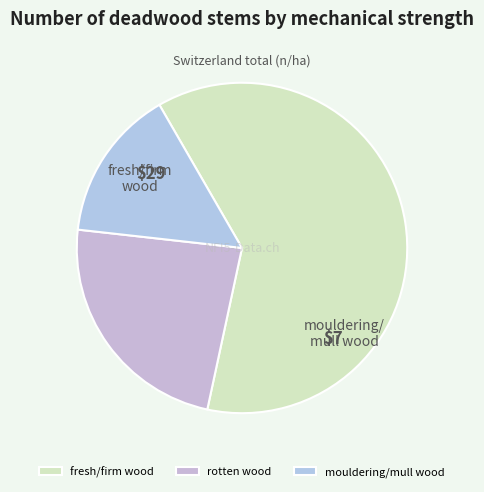

Which has a higher value, mouldering/mull wood or rotten wood?

rotten wood